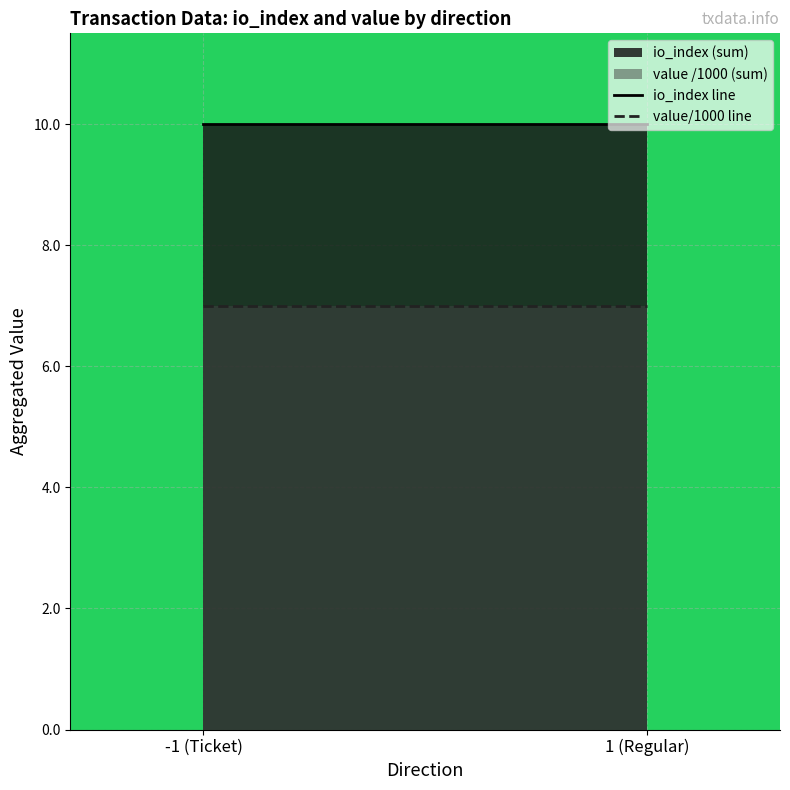

What position from the right is 1 (Regular)?

1